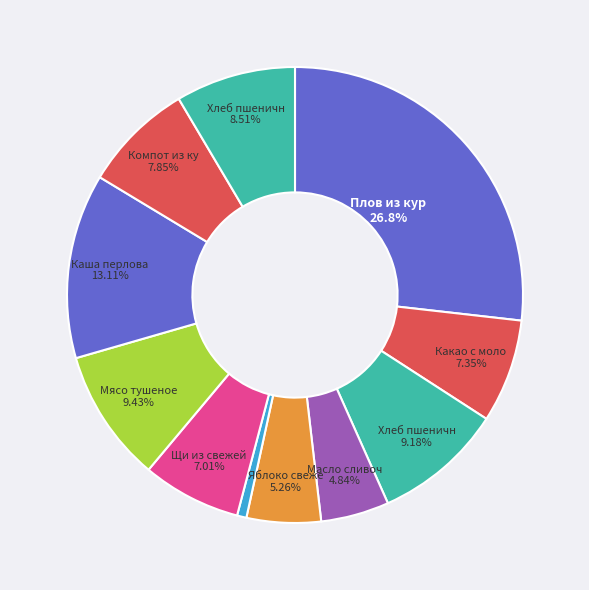

How many slices are in this pie chart?

11